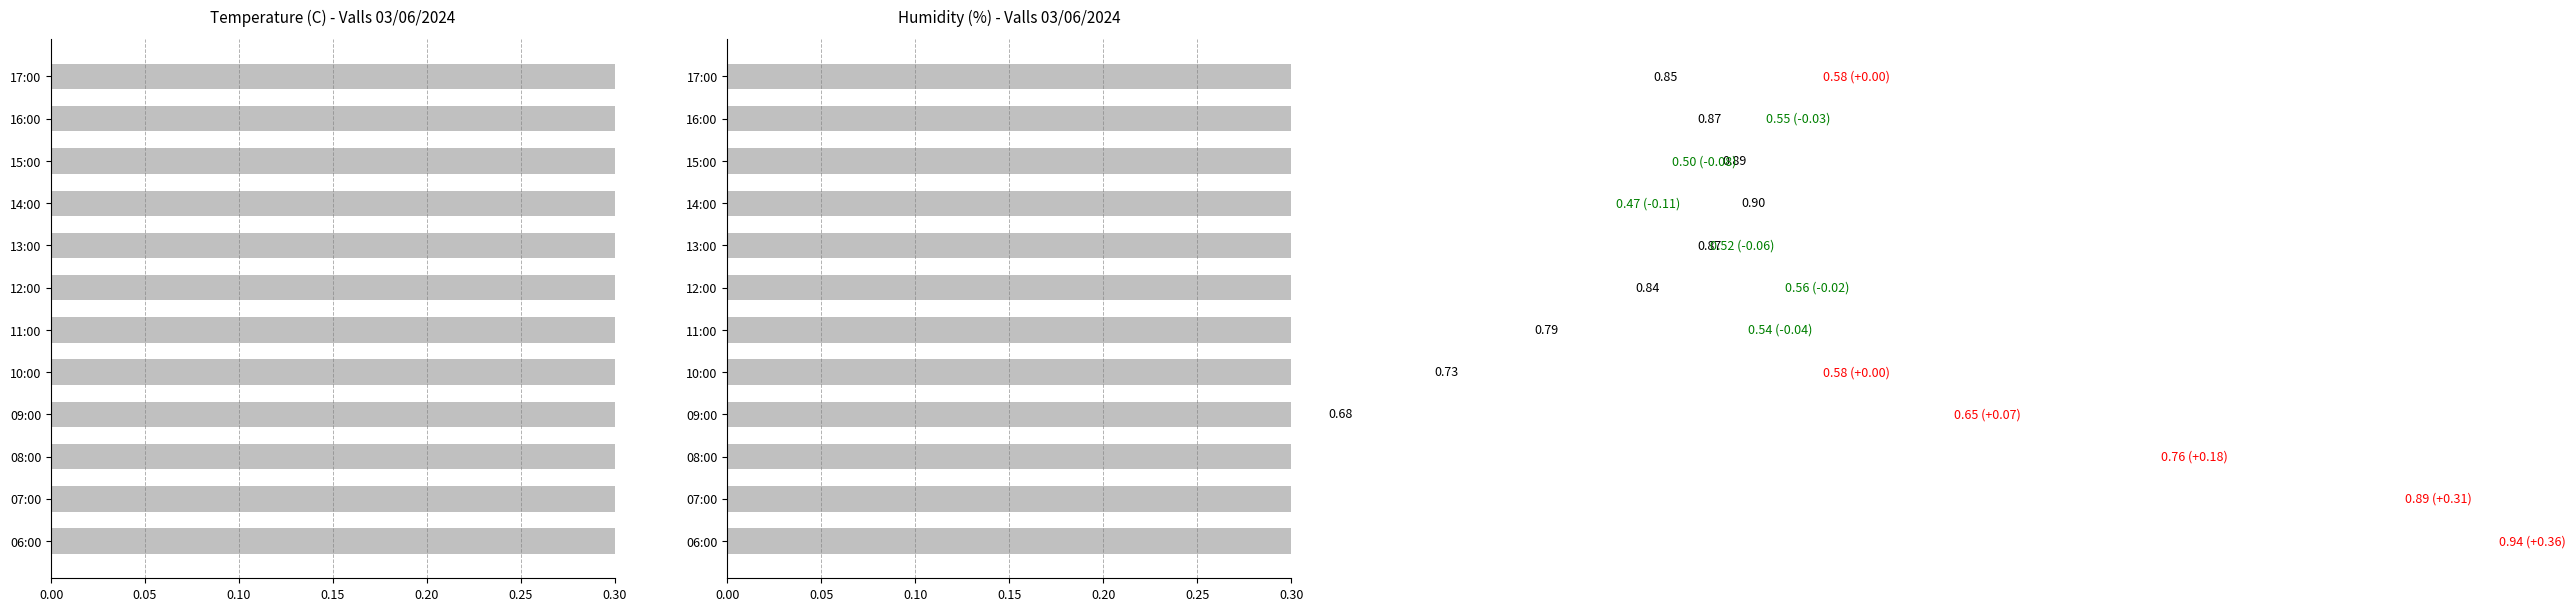

At 16:00, list the series in order from largest to smallest.

Temperature (C), Humidity (%)